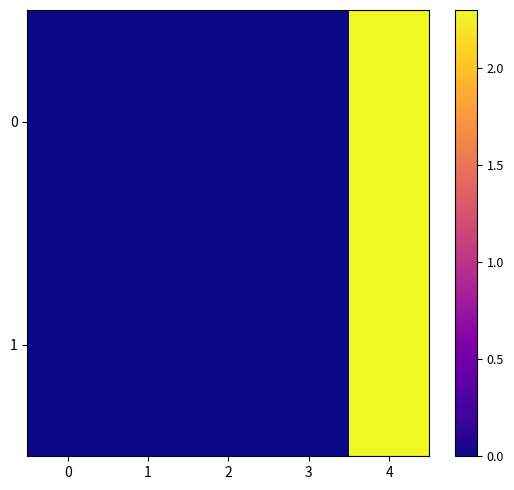

Count the number of data series in this chart.

2